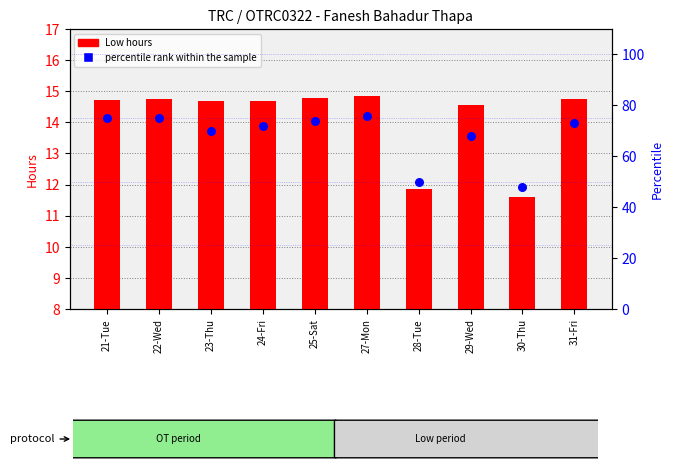

What are all the series names shown in the legend?

Low (hours), percentile rank within the sample